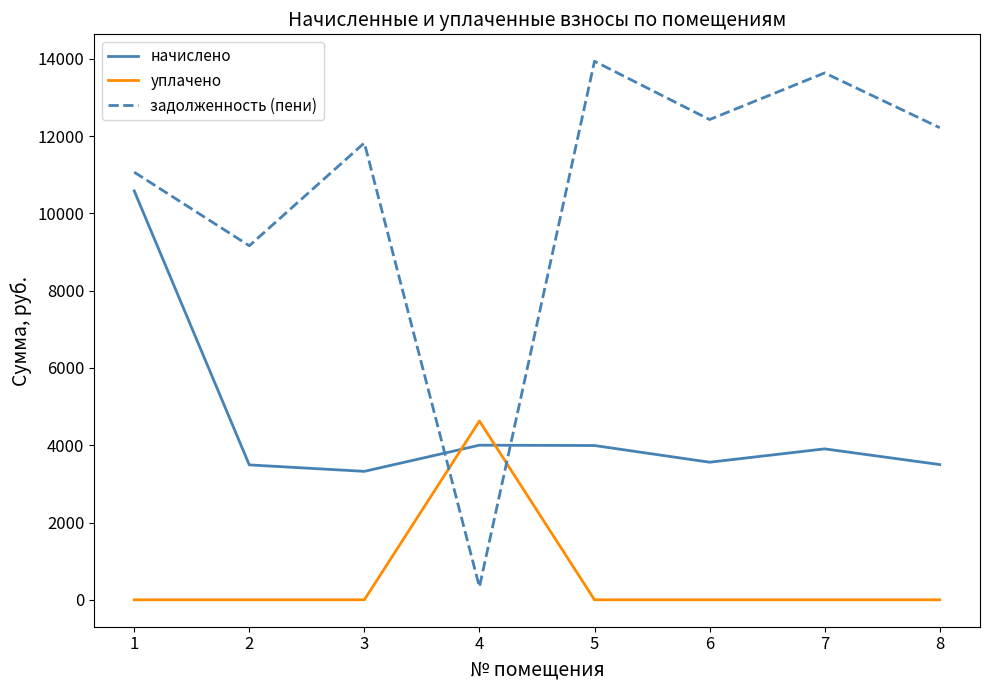

Does the chart have visible grid lines?

No